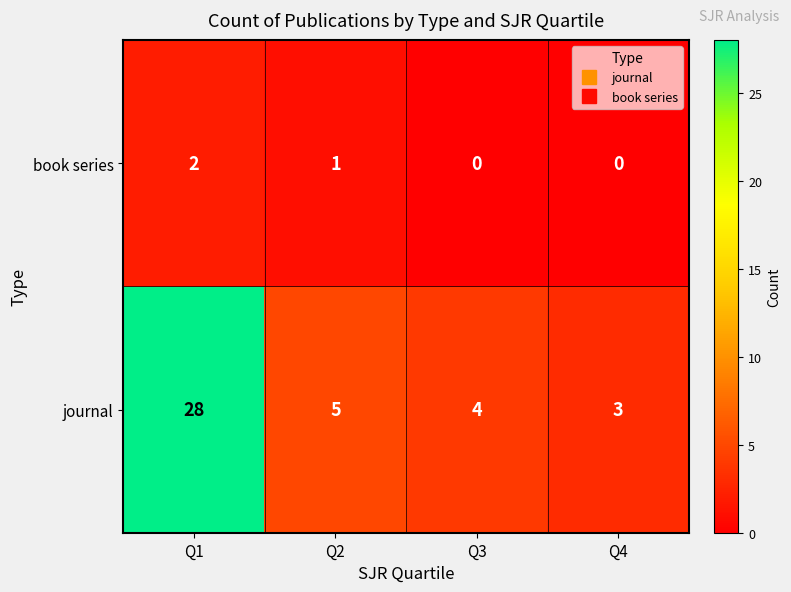

At how many categories does at least one series exceed 1?

4